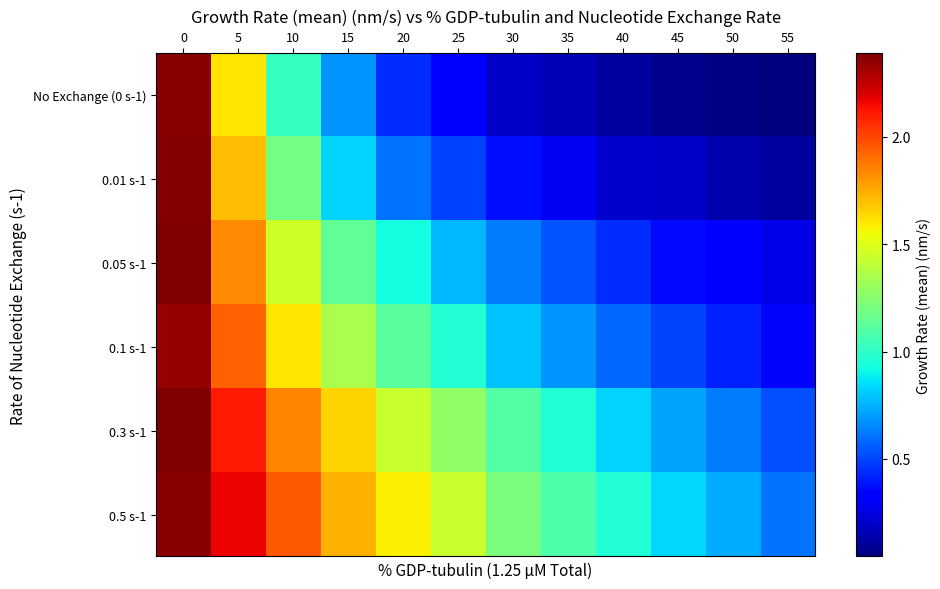

Which label corresponds to the smallest value in the chart?

55